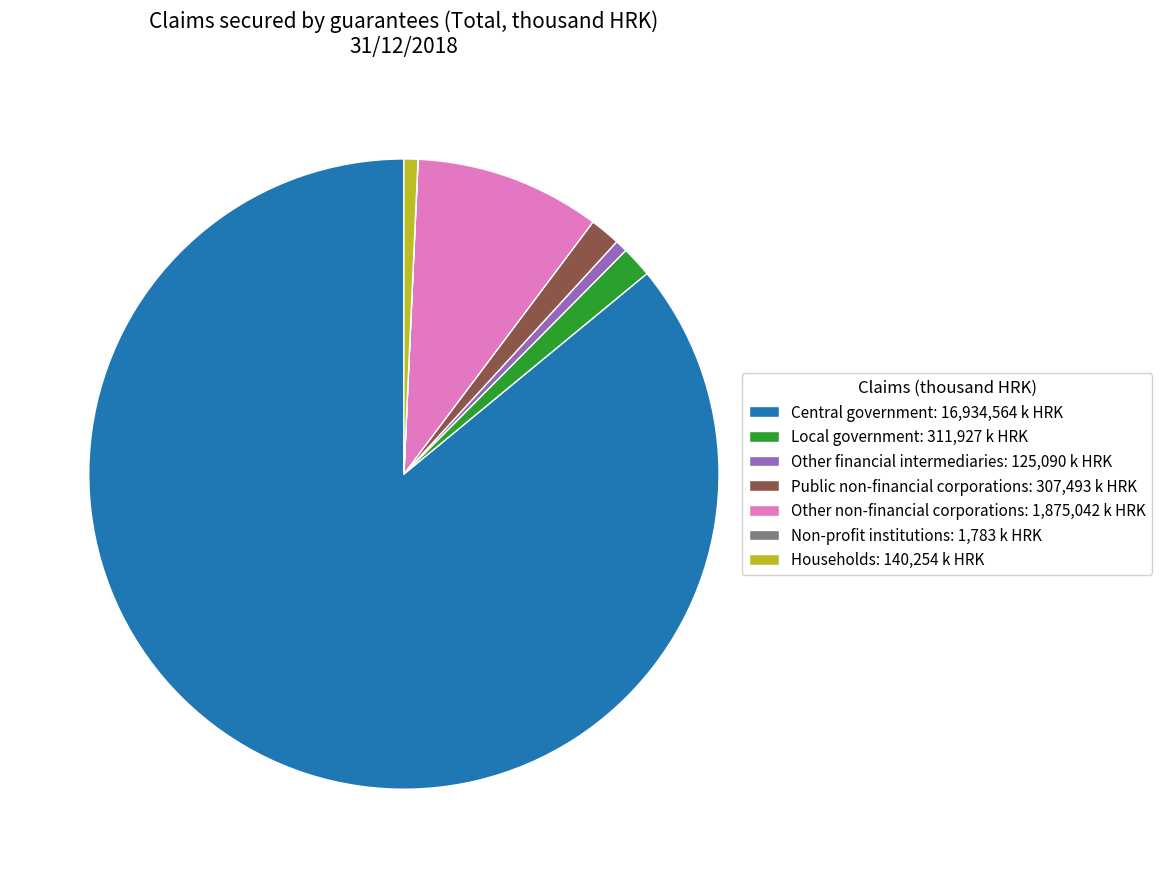

Which has a higher value, Central government: 16,934,564 k HRK or Local government: 311,927 k HRK?

Central government: 16,934,564 k HRK